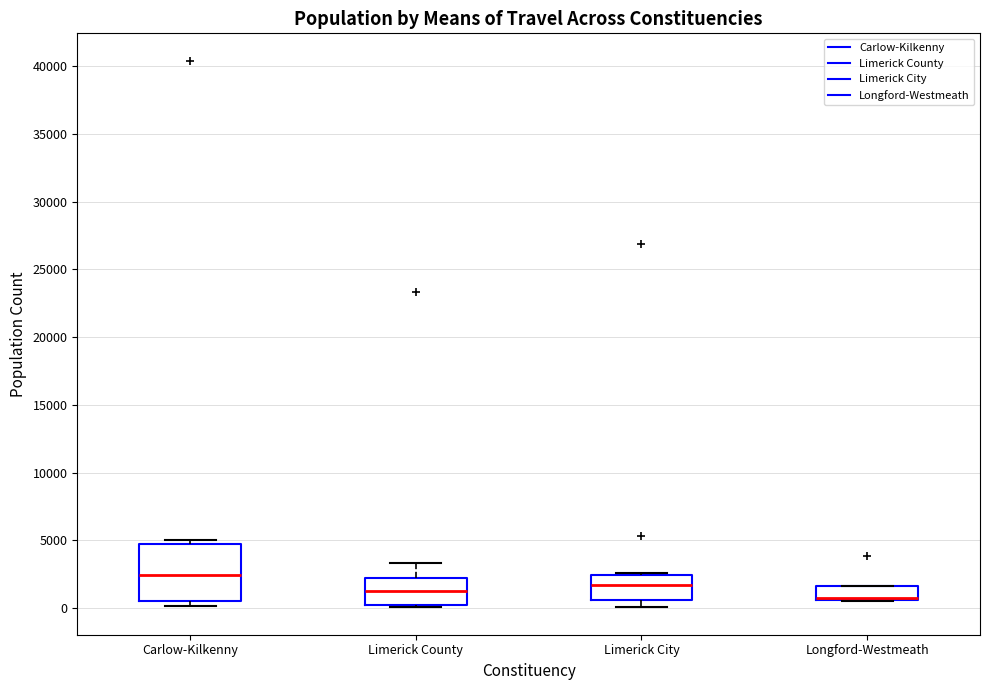

Which box is the tallest, from its lower edge to its upper edge?

Carlow-Kilkenny